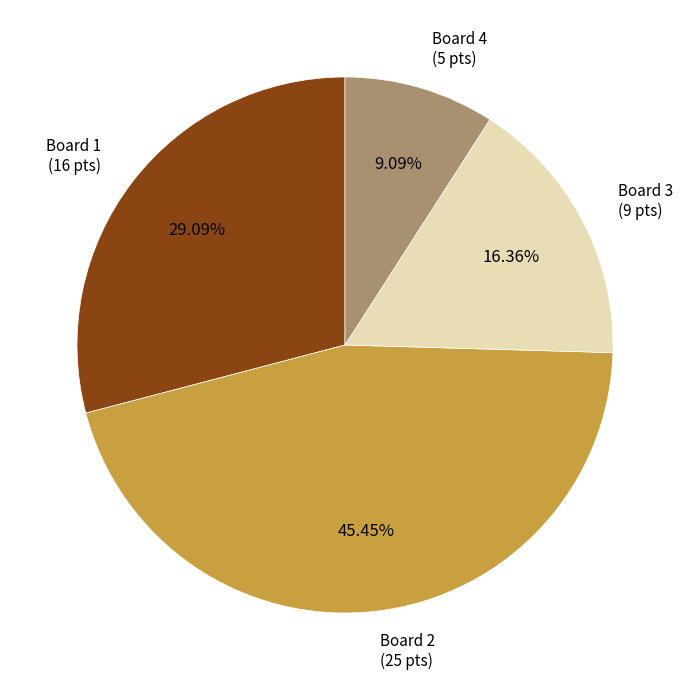

Does any single category account for the majority?

No